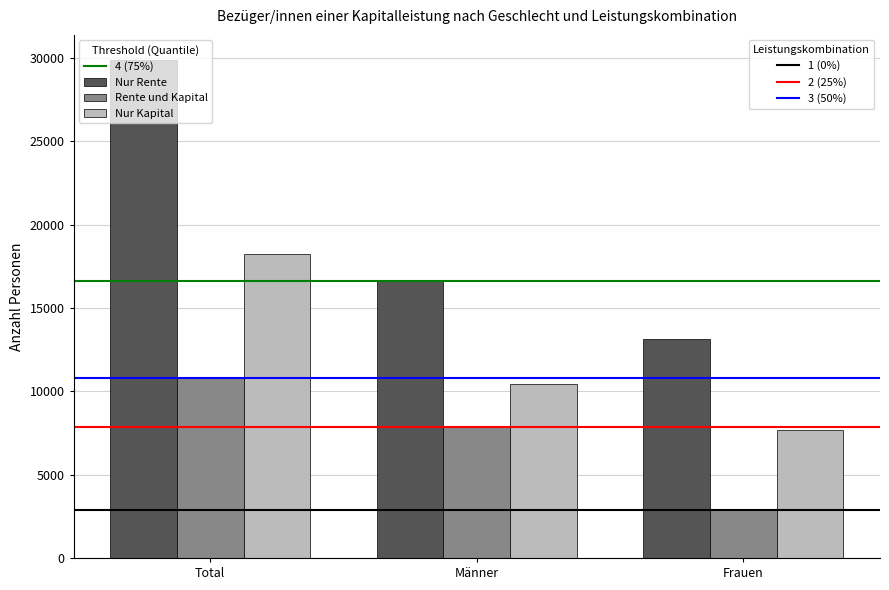

The value of Nur Rente at Total is 40611. True or false?

False